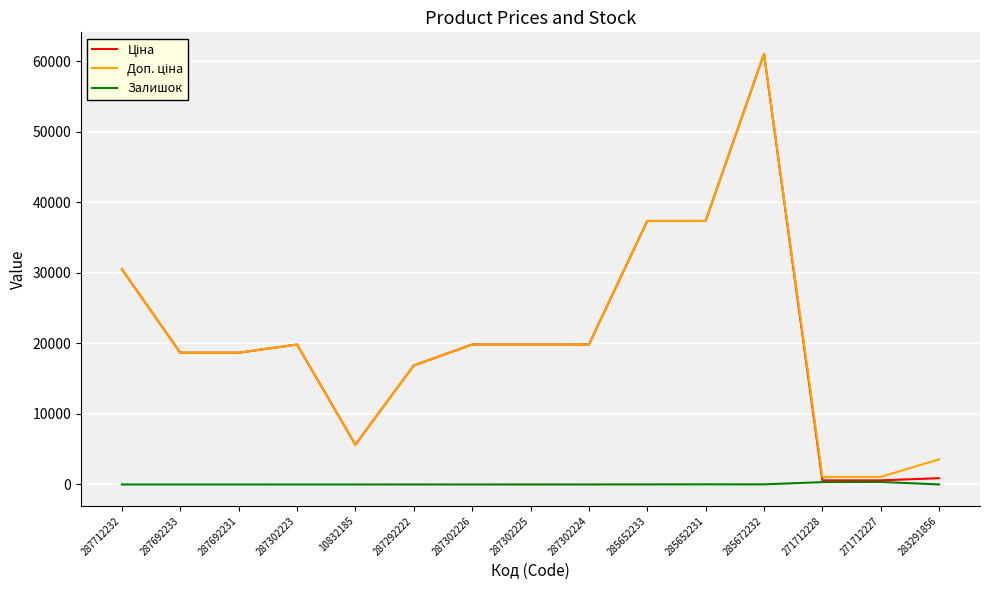

How many categories are shown in the chart?

15